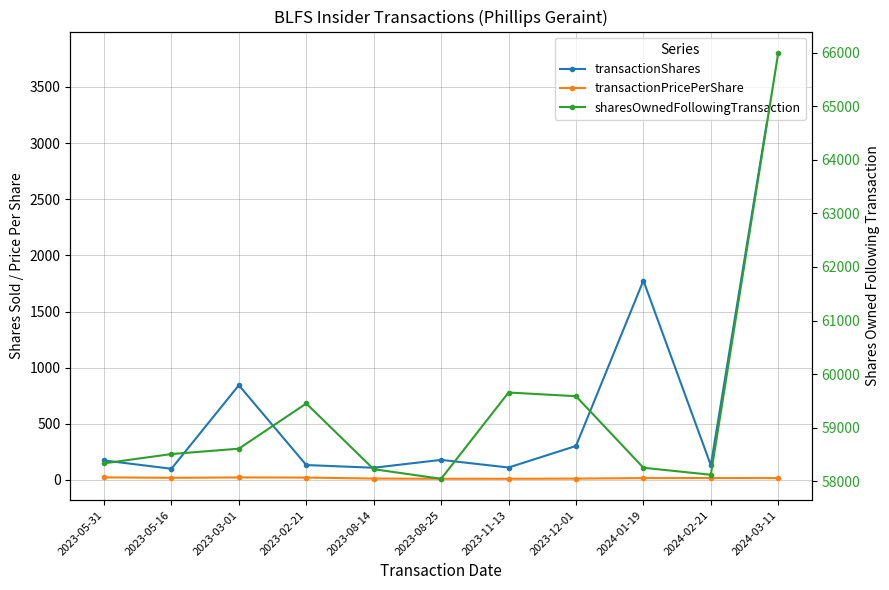

At which label is sharesOwnedFollowingTransaction closest to 62021?

2023-11-13